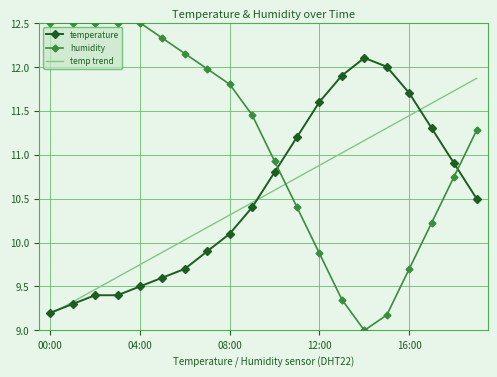

How many times do humidity and temperature cross each other?

2